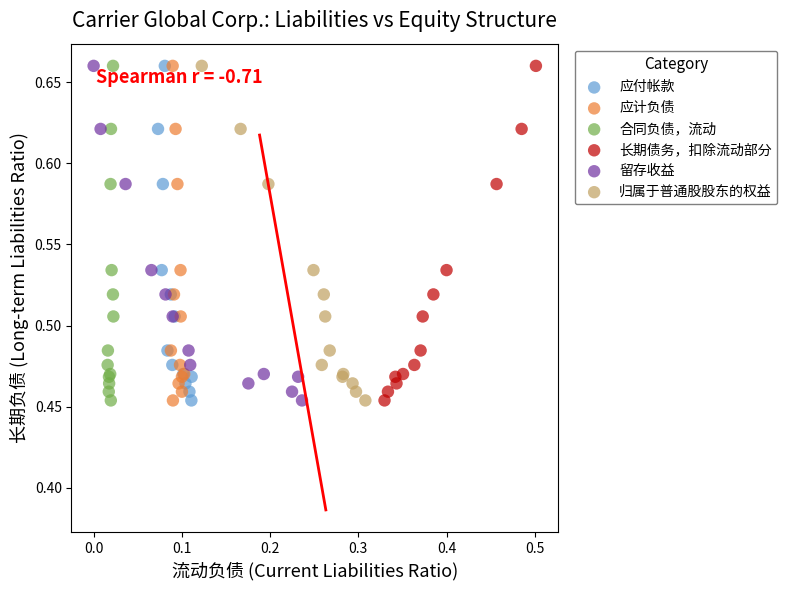

What are all the series names shown in the legend?

应付帐款, 应计负债, 合同负债，流动, 长期债务，扣除流动部分, 留存收益, 归属于普通股股东的权益